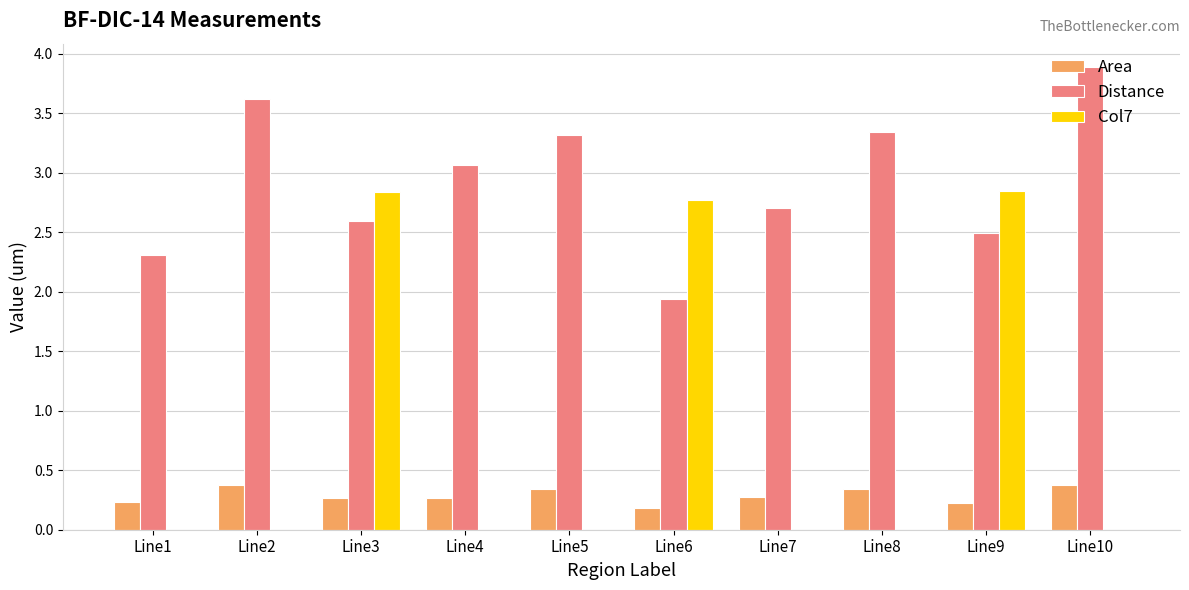

Where does the Distance series first go above 3?

Line2